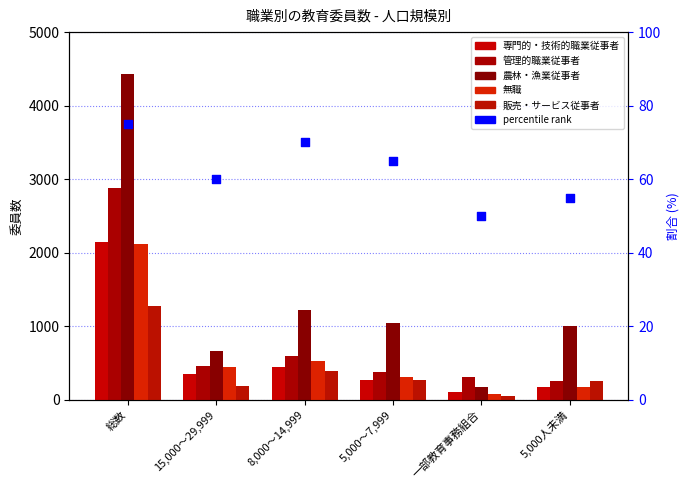

Which series reaches the minimum Y coordinate?

販売・サービス従事者